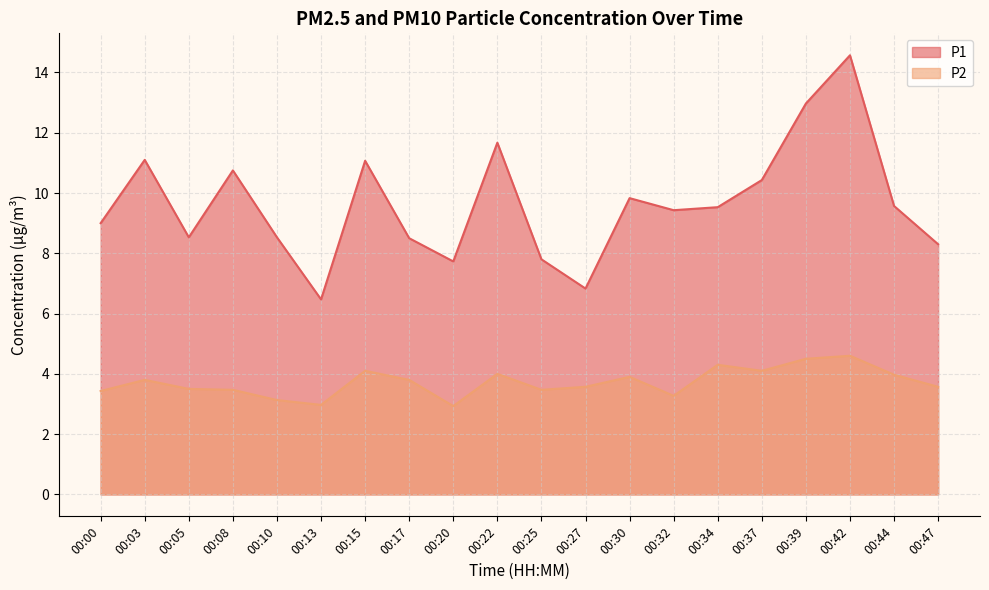

What is the difference between the highest and lowest values at 00:05?

5.0